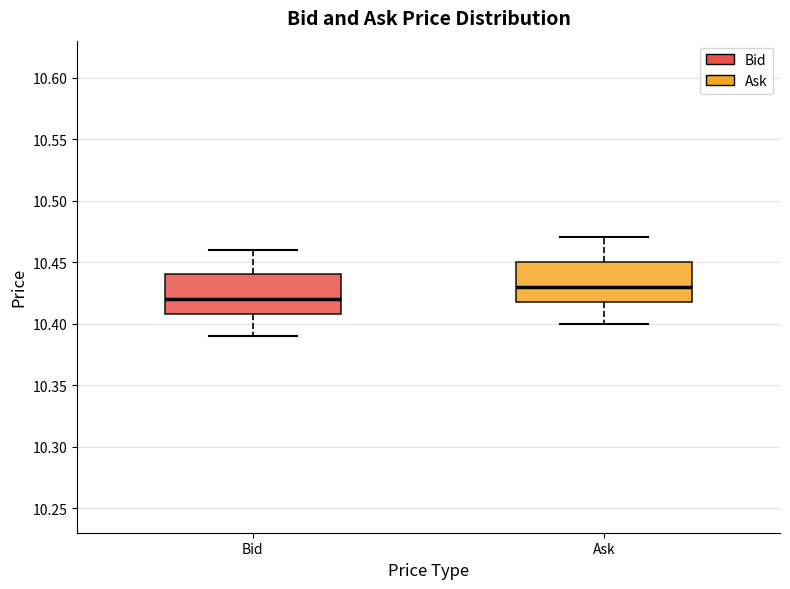

Reading left to right, read every box against the y-axis: the position of its median line, the range the box covers, and the ends of its whiskers. The values are not printed on the chart, so give them approximately, as read against the axis.

Bid: median 10.42, box 10.41 to 10.44, whiskers 10.39 to 10.46
Ask: median 10.43, box 10.42 to 10.45, whiskers 10.40 to 10.47